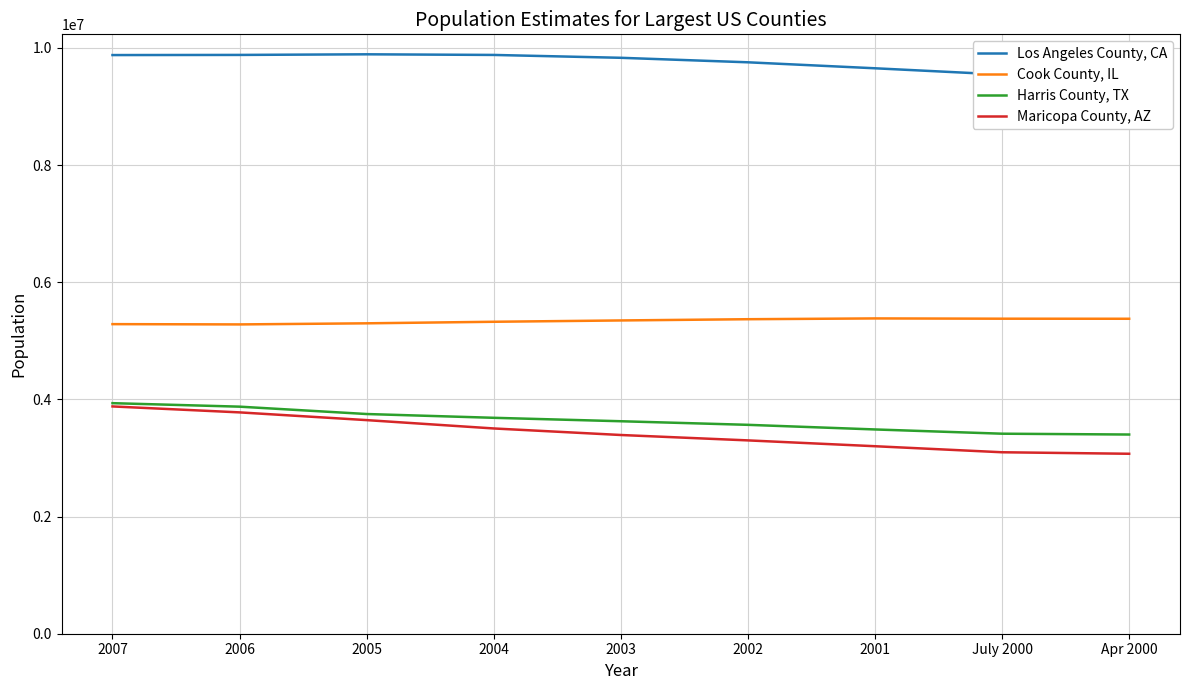

At which category does Los Angeles County, CA reach its first local peak?

2005